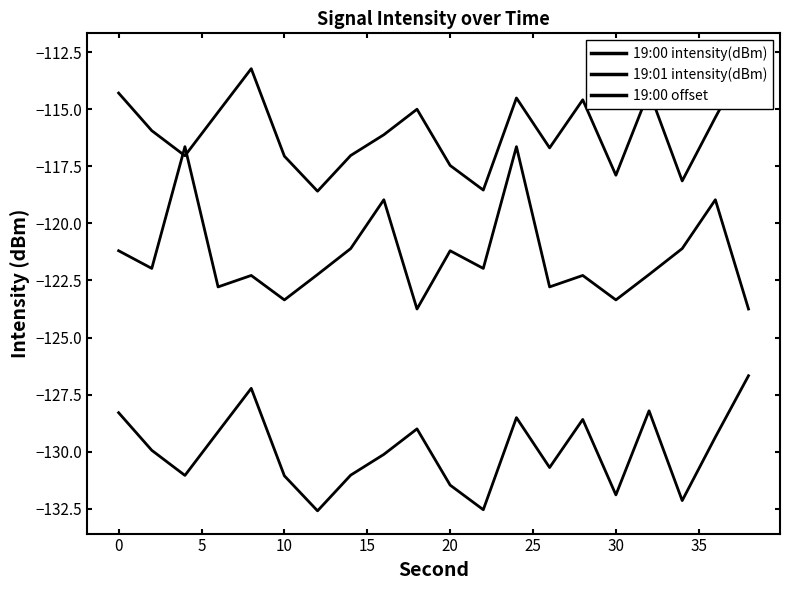

List the series in order of their overall mean, highest first.

19:00 offset, 19:01 intensity(dBm), 19:00 intensity(dBm)